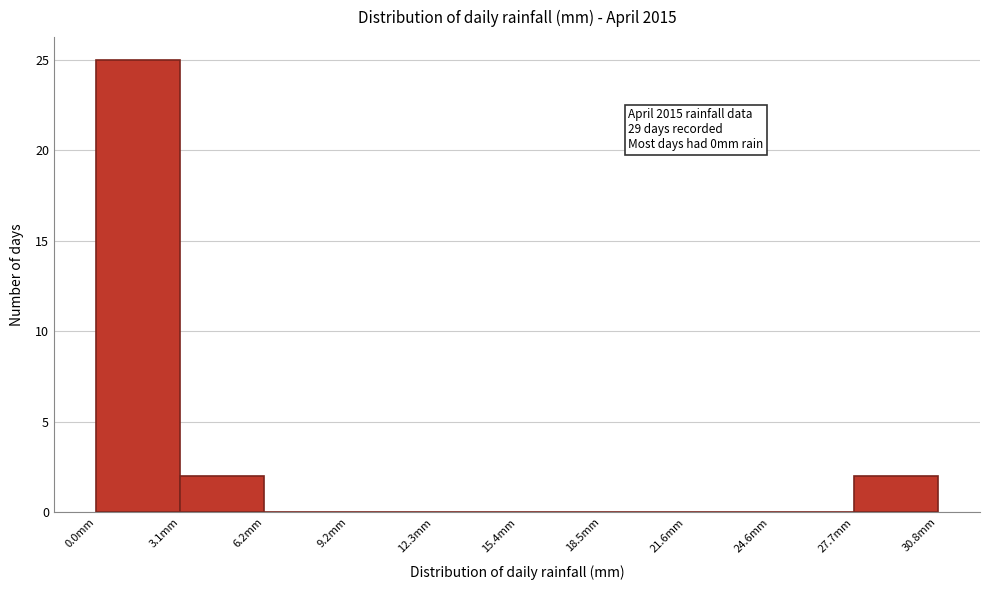

Over which range of the x-axis is the bar tallest?

0.0 to 3.0